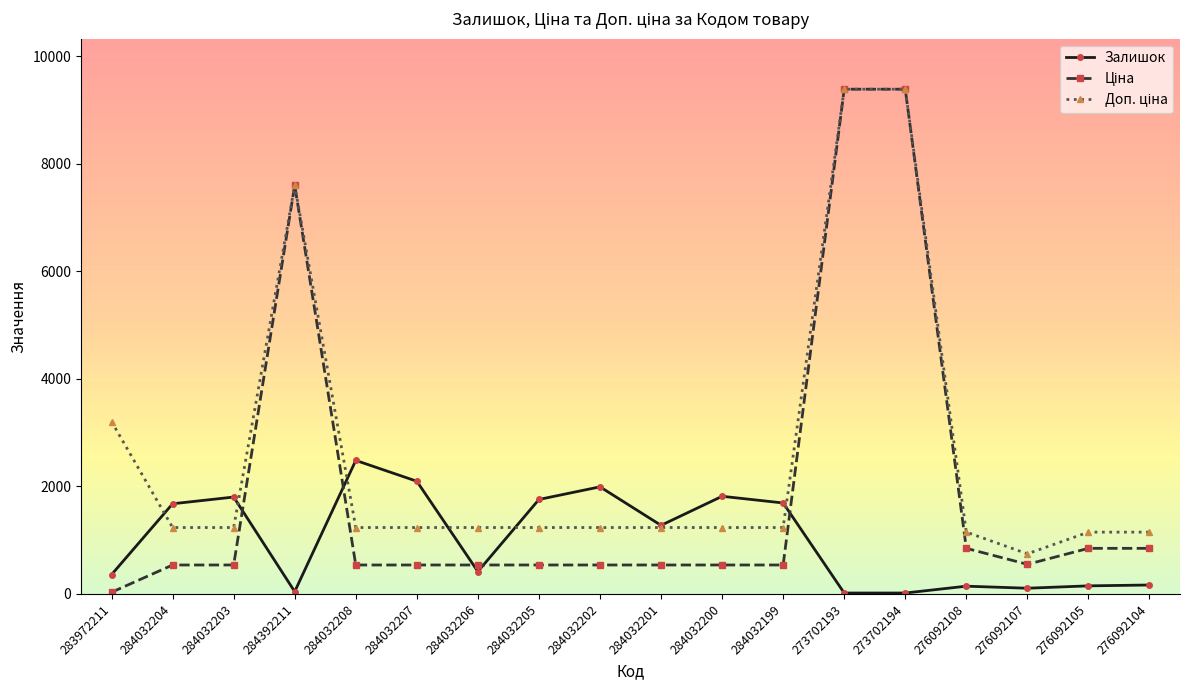

Where is the first local maximum for Залишок?

284032203